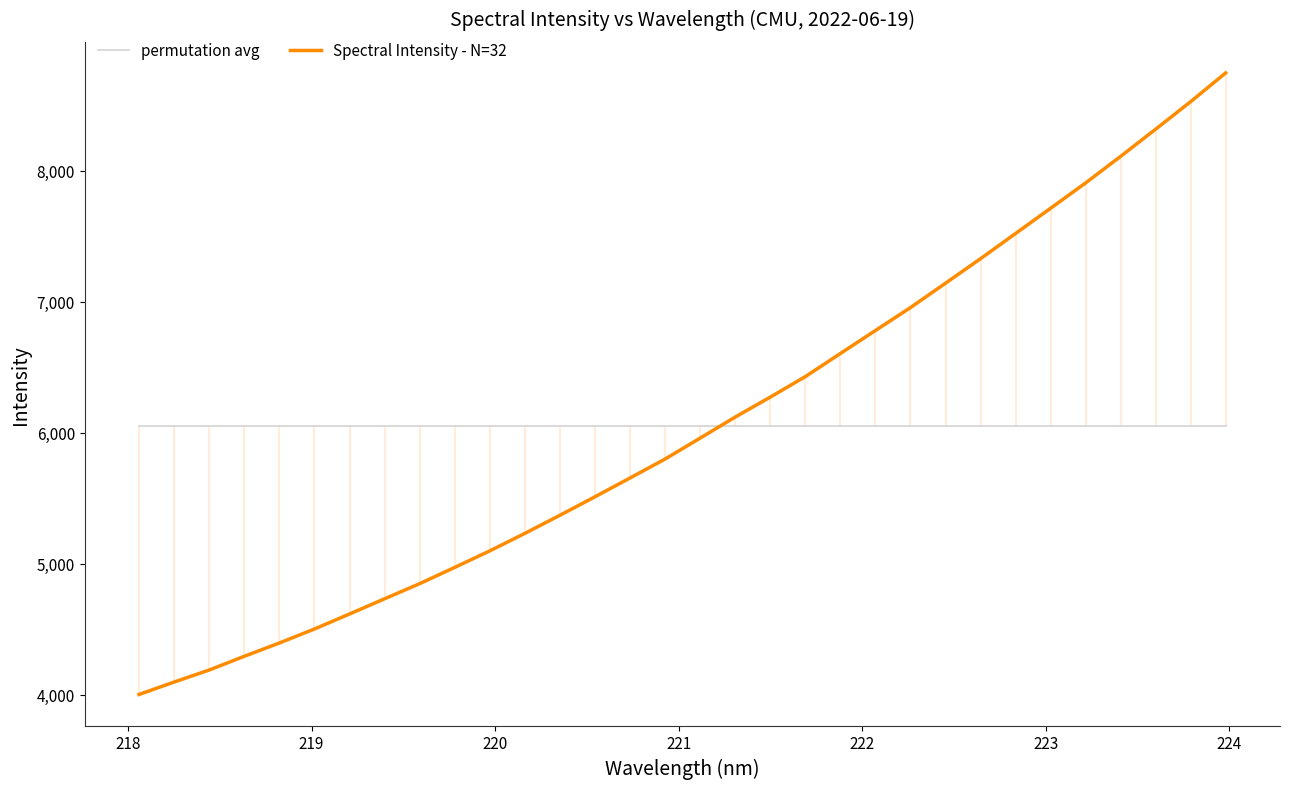

List the series in order of their overall mean, lowest first.

Spectral Intensity - N=32, permutation avg